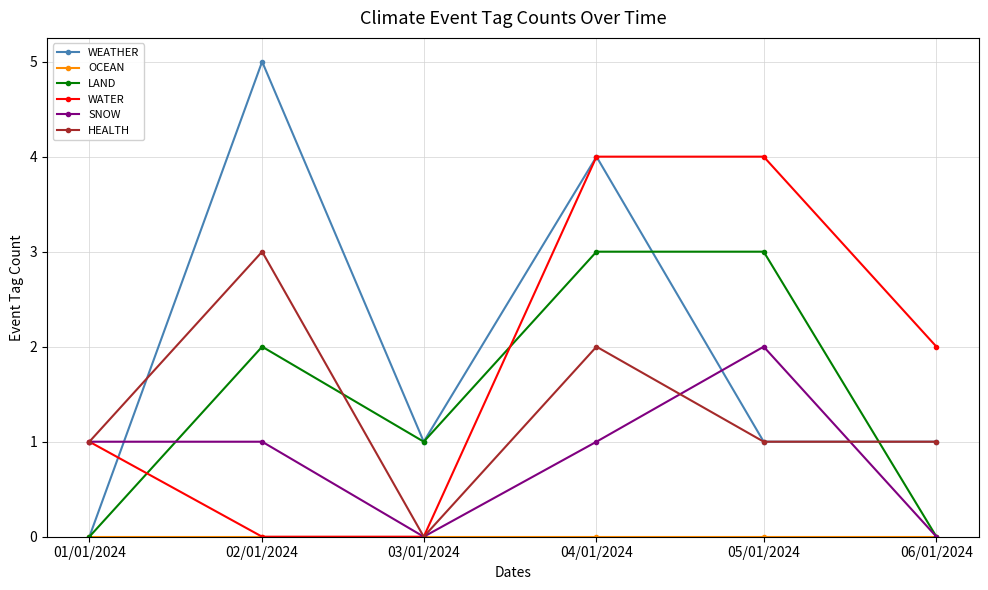

How many intersections are there between HEALTH and LAND?

2